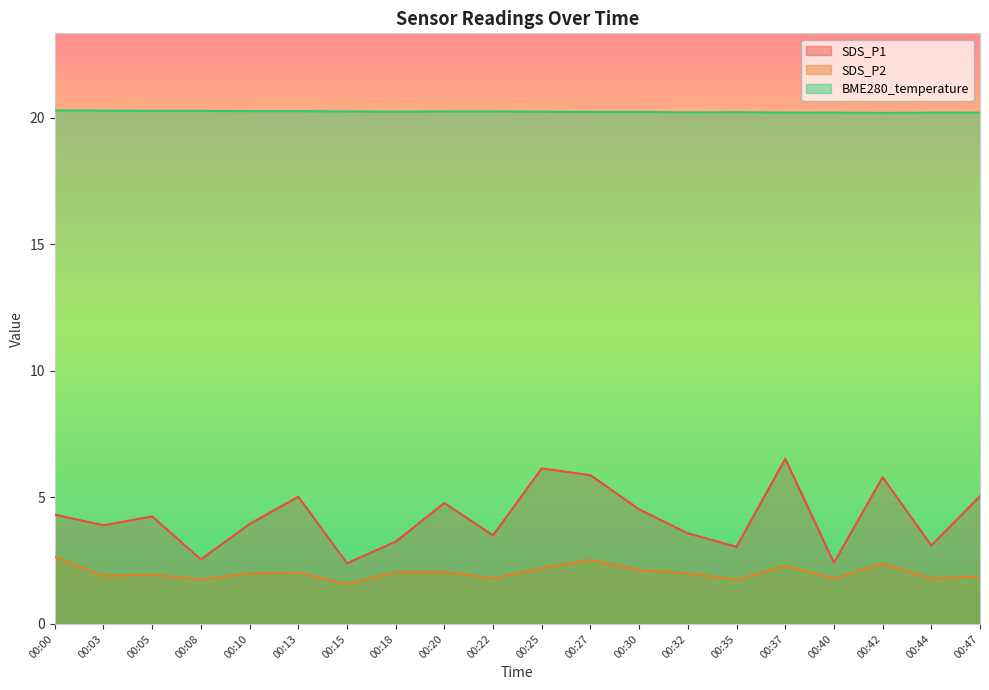

What are all the series names shown in the legend?

SDS_P1, SDS_P2, BME280_temperature